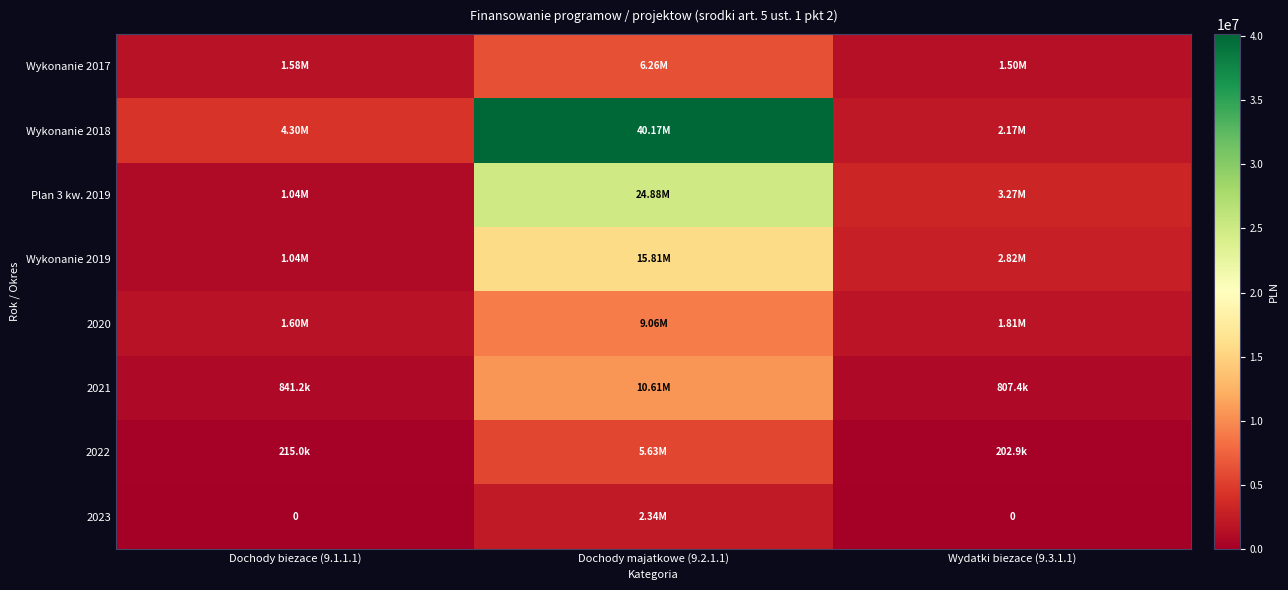

At which category is the sum across all series the highest?

Dochody majatkowe (9.2.1.1)